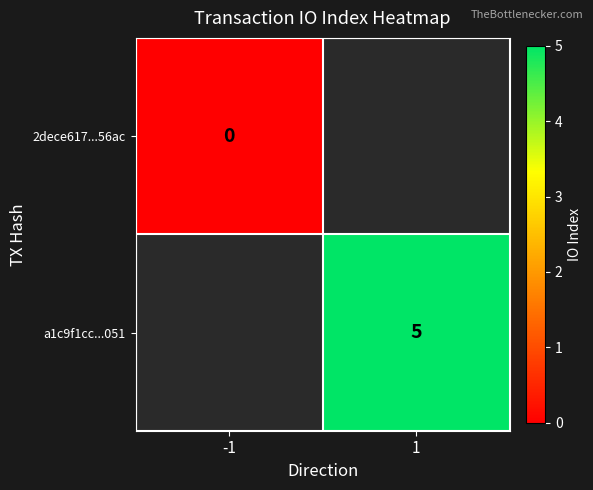

Is the value of 2dece617...56ac at 1 greater than the value of a1c9f1cc...051 at 1?

No